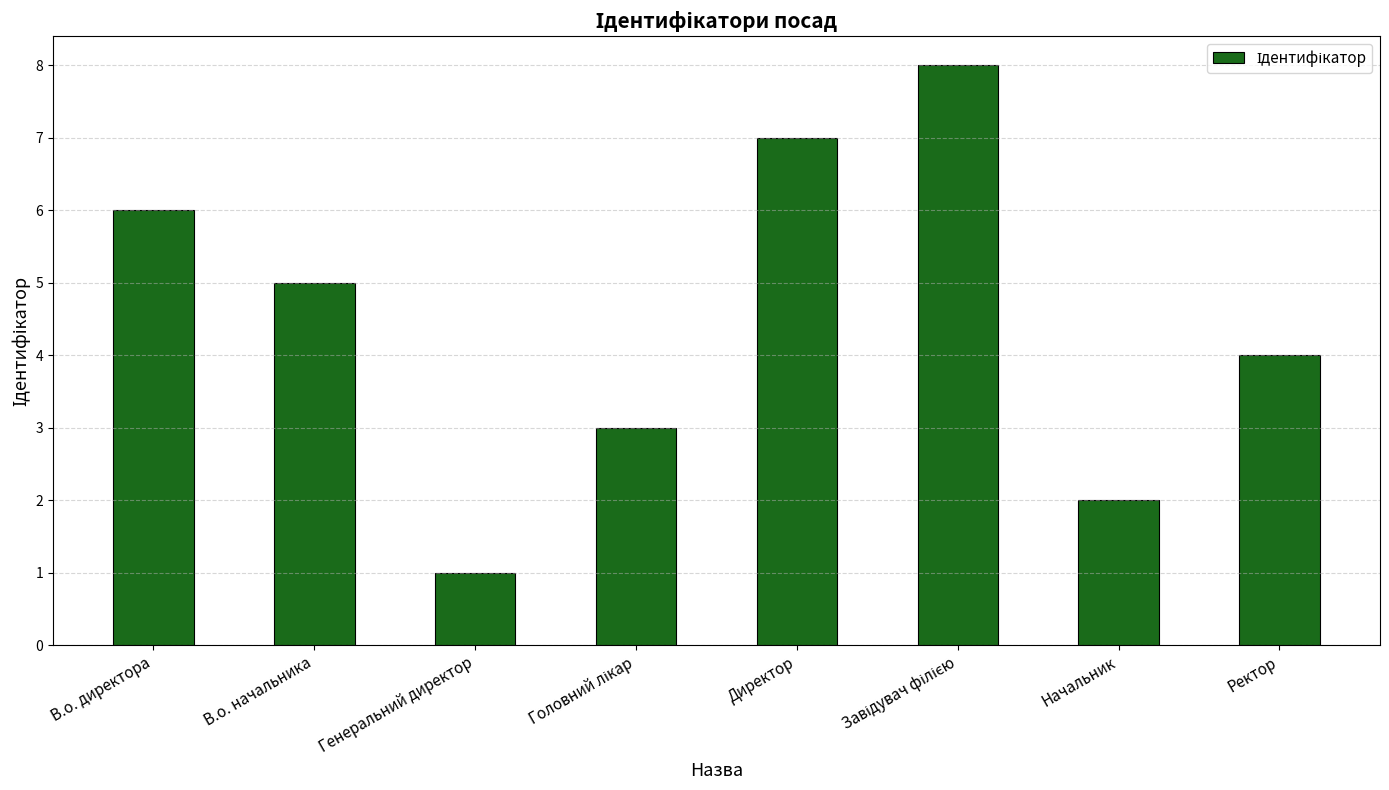

Count the values in the range 3 to 7.

5